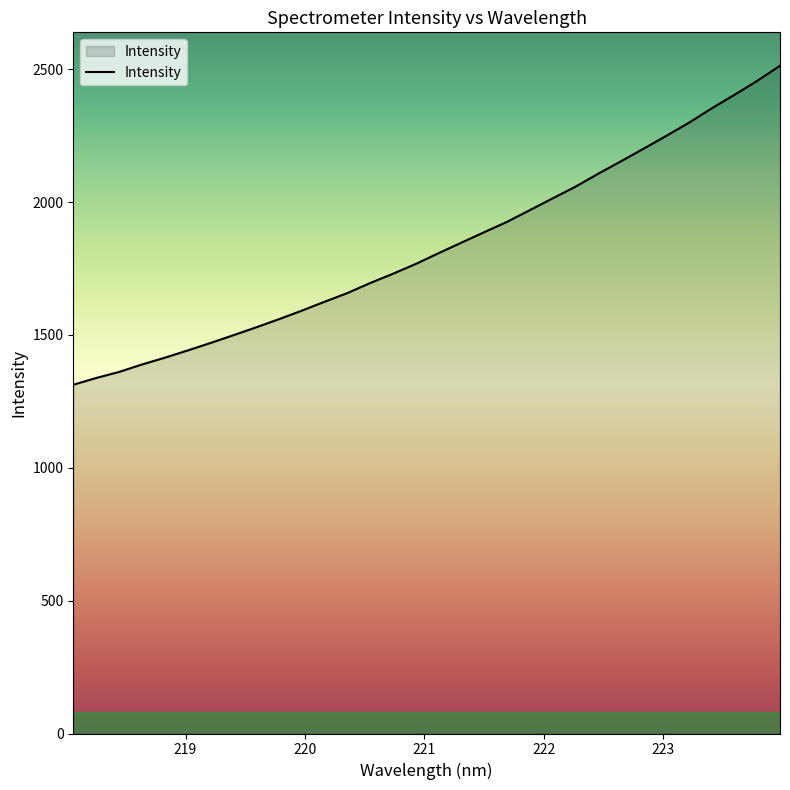

What is the maximum value shown in the chart?

2513.2